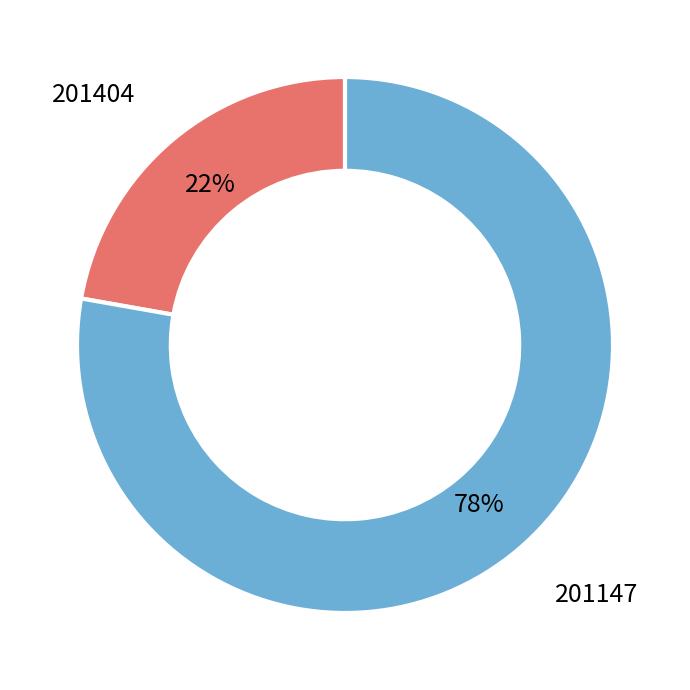

Is there a majority slice in this chart?

Yes